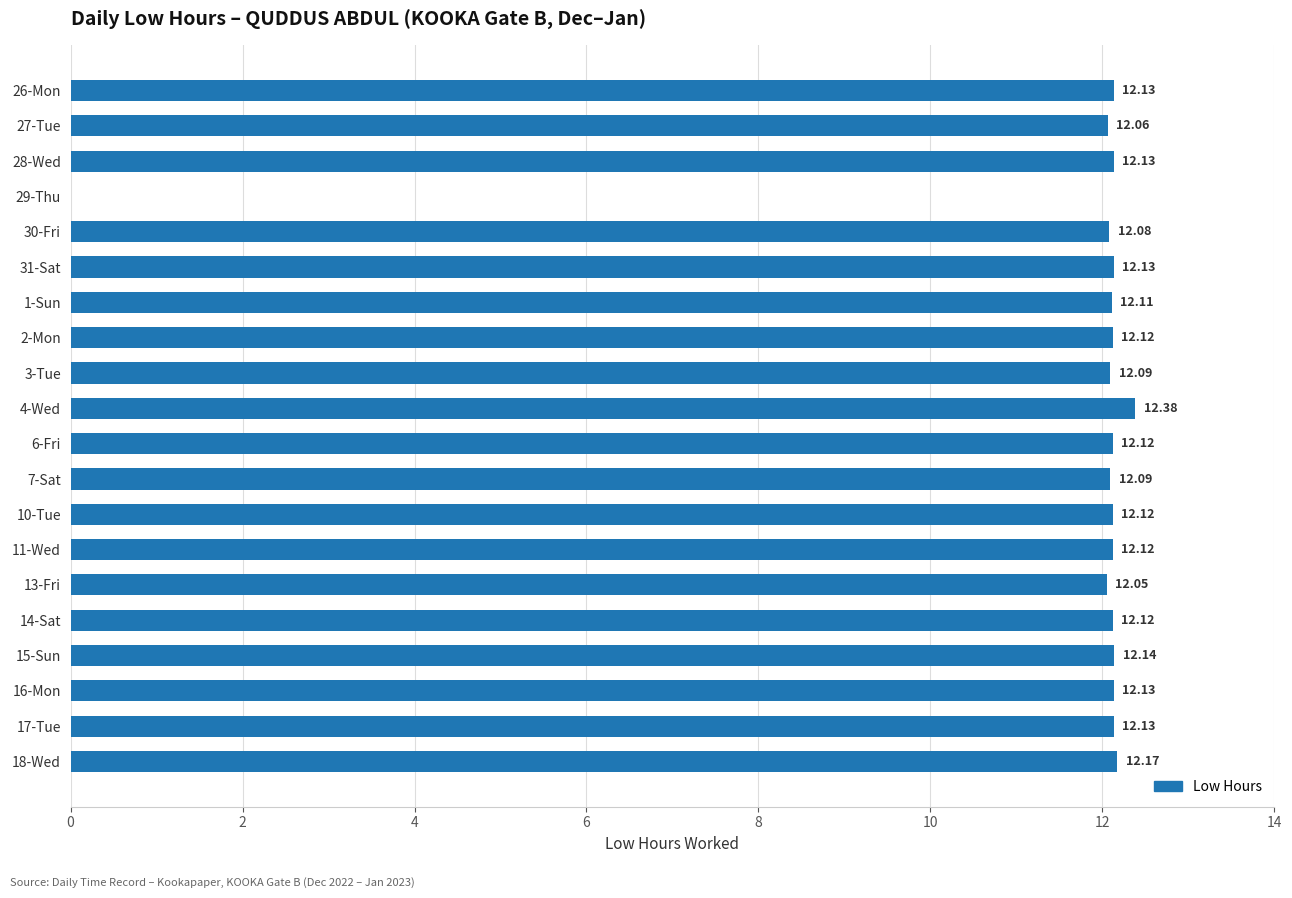

What is the sum of the values at 10-Tue and 14-Sat?

24.2